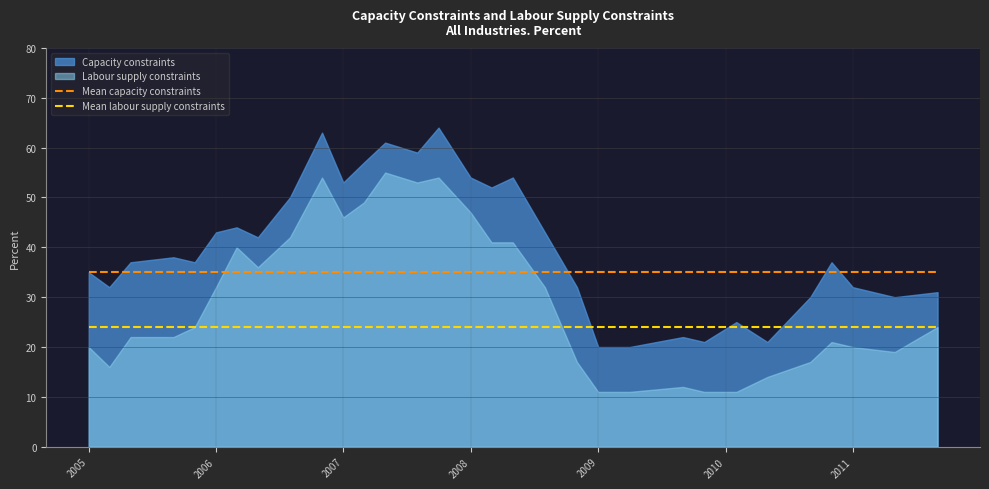

What is the minimum value for Mean labour supply constraints?

24